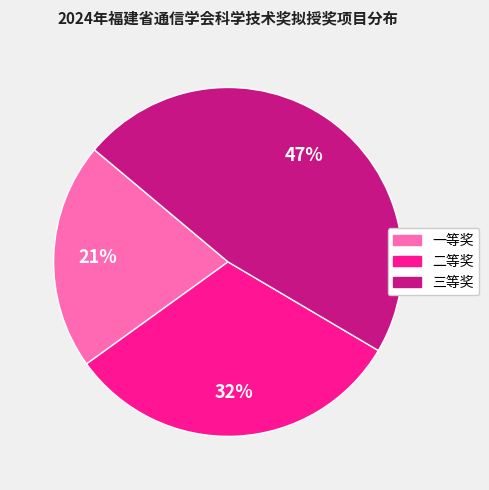

Rank the categories by value from highest to lowest.

三等奖, 二等奖, 一等奖